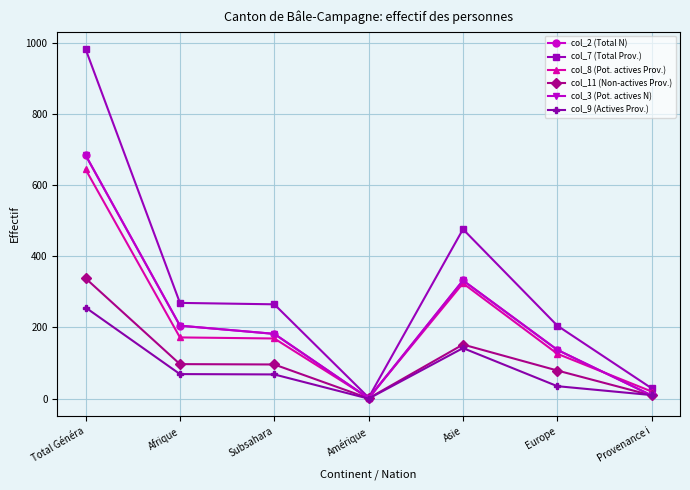

How many intersections are there between col_8 (Pot. actives Prov.) and col_3 (Pot. actives N)?

3